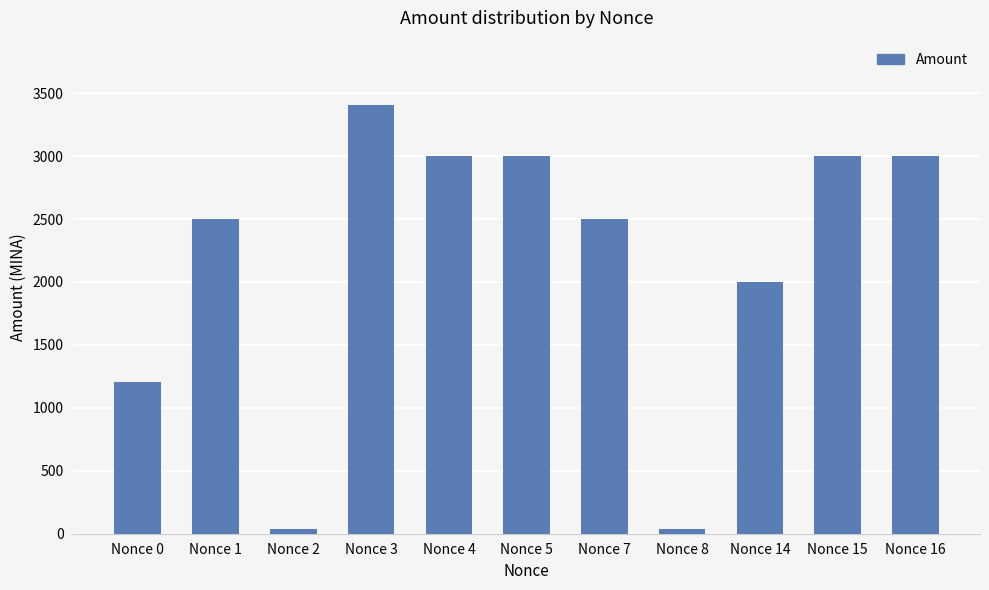

Where is the data nearest to the value 1720?

Nonce 14